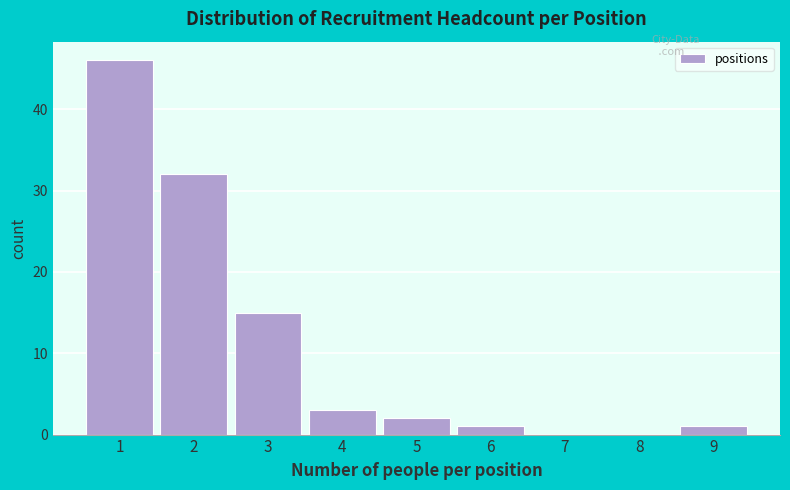

Reading left to right, extract all data points from this chart.

1=46	2=32	3=15	4=3	5=2	6=1	7=0	8=0	9=1